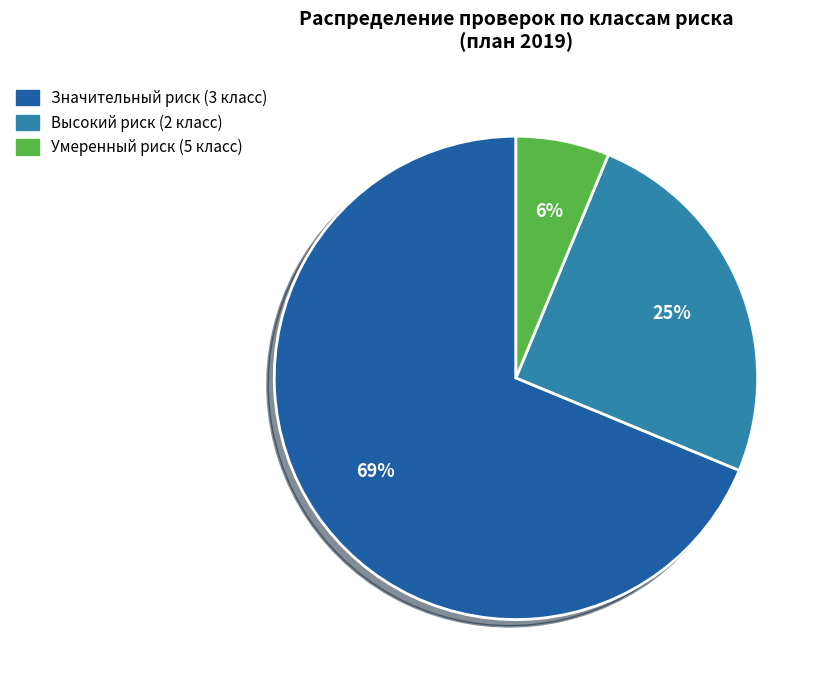

Count the number of slices in the pie.

3